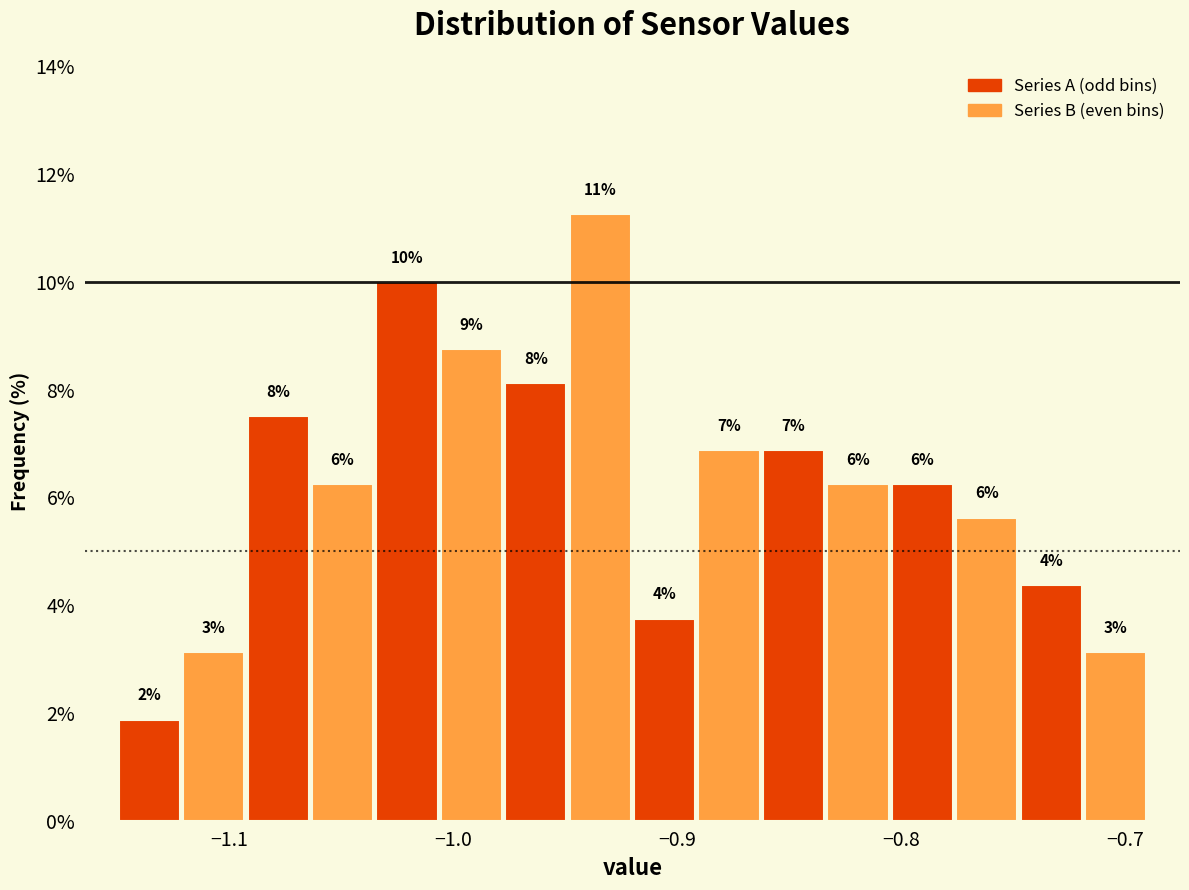

Around what value on the x-axis is the tallest bar? Give the approximate position of its centre, as read against the axis.

-0.93